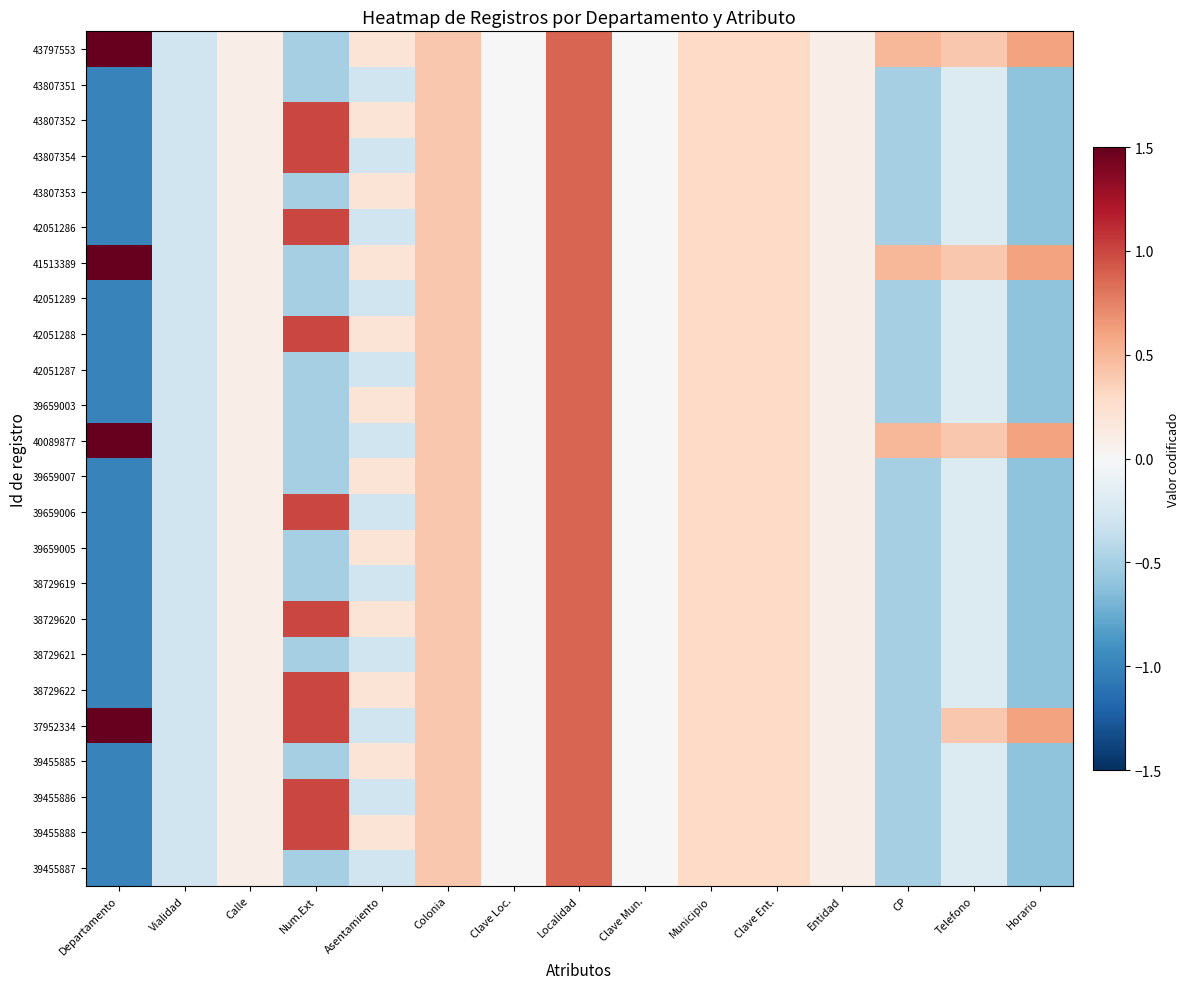

At how many categories does at least one series exceed 0?

12